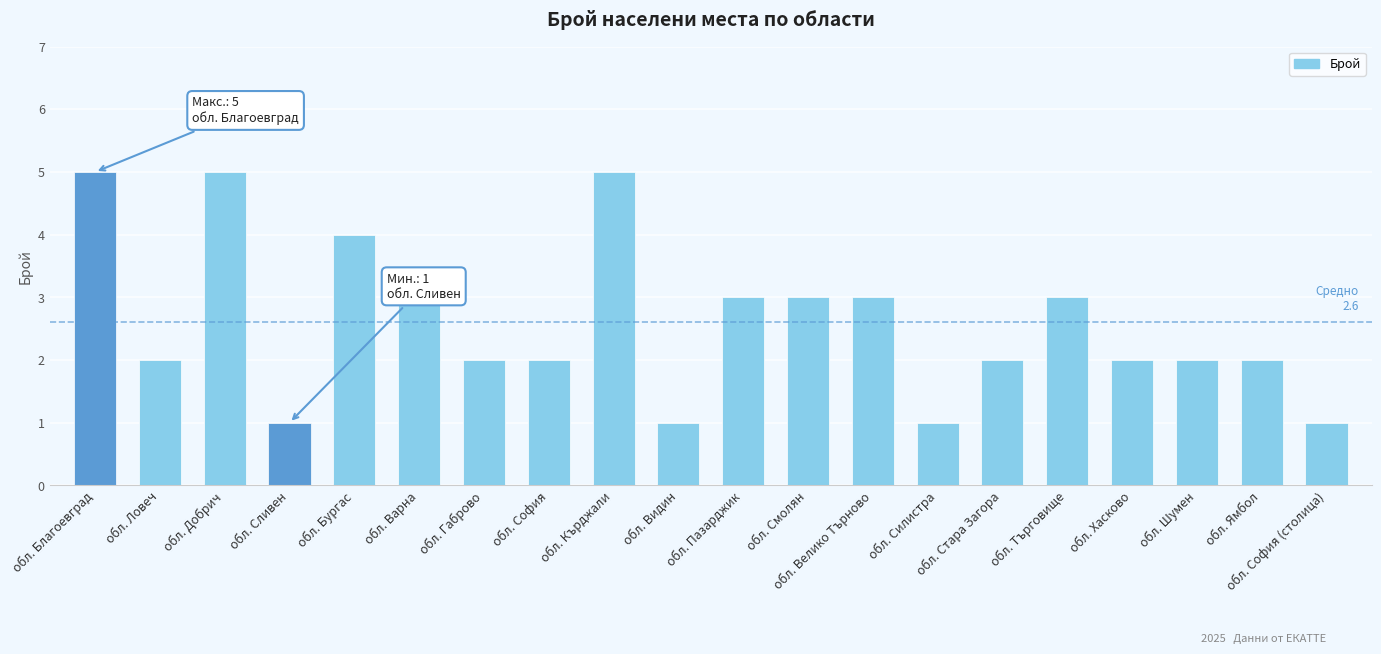

Reading left to right, transcribe all the data shown in this chart.

обл. Благоевград=5	обл. Ловеч=2	обл. Добрич=5	обл. Сливен=1	обл. Бургас=4	обл. Варна=3	обл. Габрово=2	обл. София=2	обл. Кърджали=5	обл. Видин=1	обл. Пазарджик=3	обл. Смолян=3	обл. Велико Търново=3	обл. Силистра=1	обл. Стара Загора=2	обл. Търговище=3	обл. Хасково=2	обл. Шумен=2	обл. Ямбол=2	обл. София (столица)=1